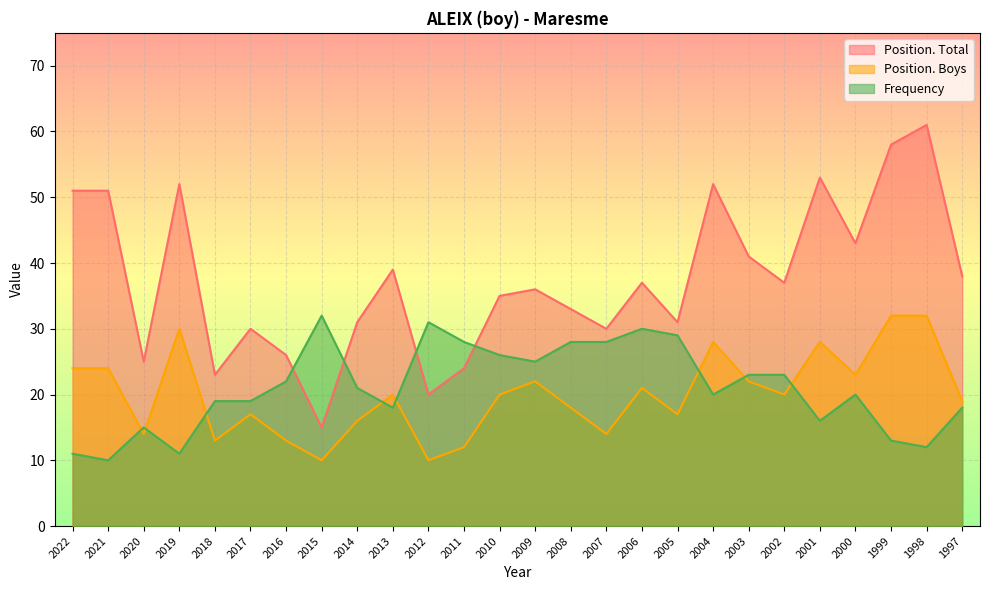

Count the number of categories in the chart.

26